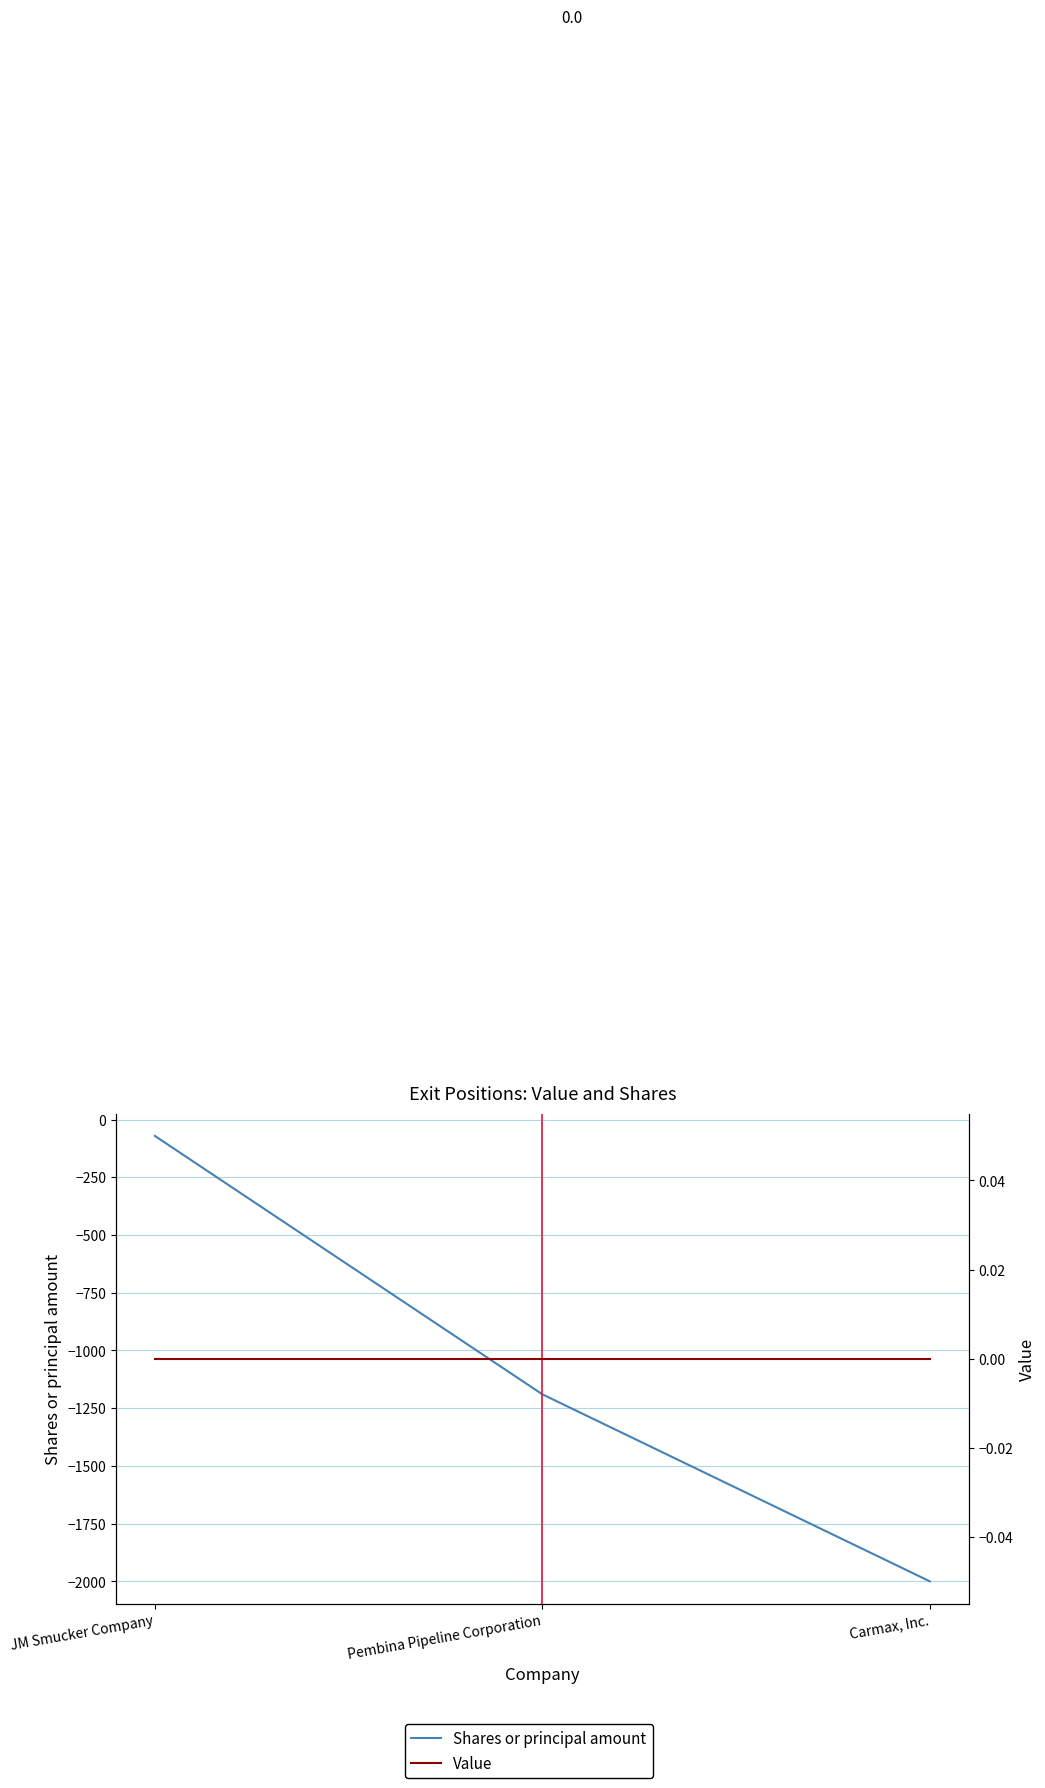

At which category is the sum across all series the highest?

JM Smucker Company